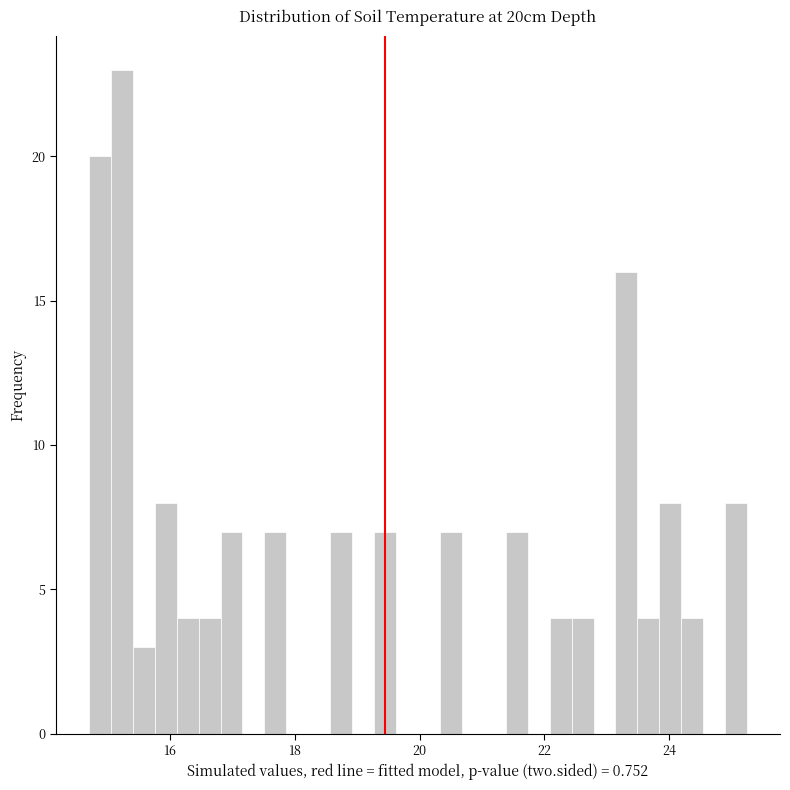

Read against the x-axis, roughly where is the centre of the tallest bar?

15.2